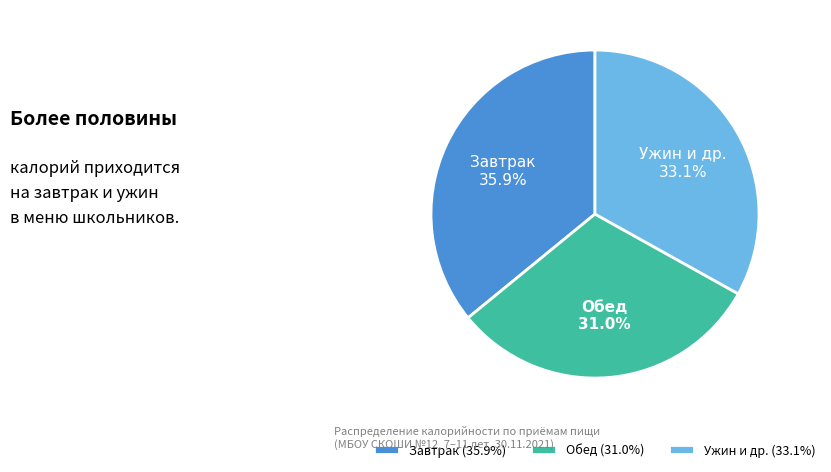

Between Обед and Завтрак, which is larger?

Завтрак